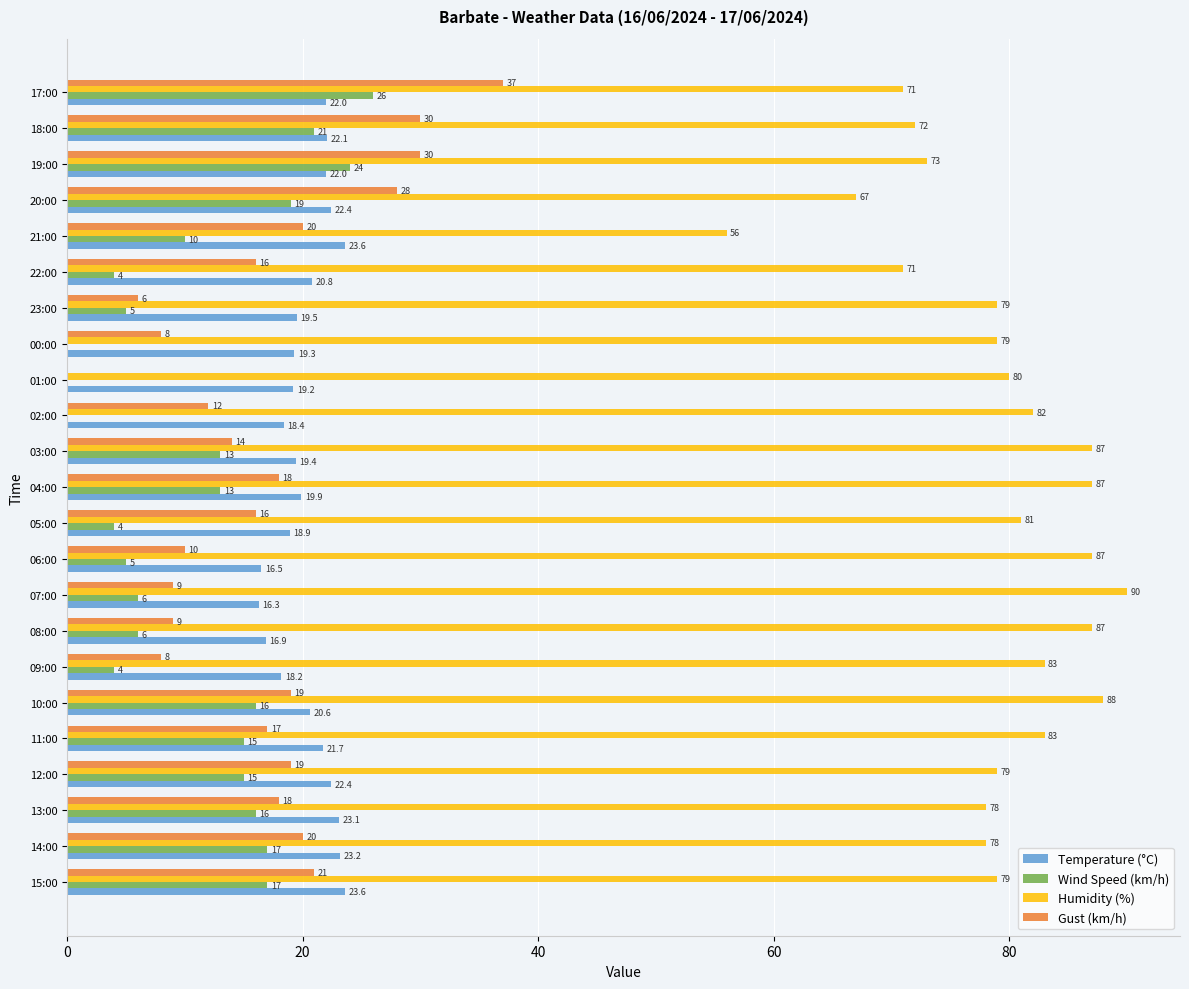

Is the value of Humidity (%) at 00:00 greater than the value of Wind Speed (km/h) at 02:00?

Yes